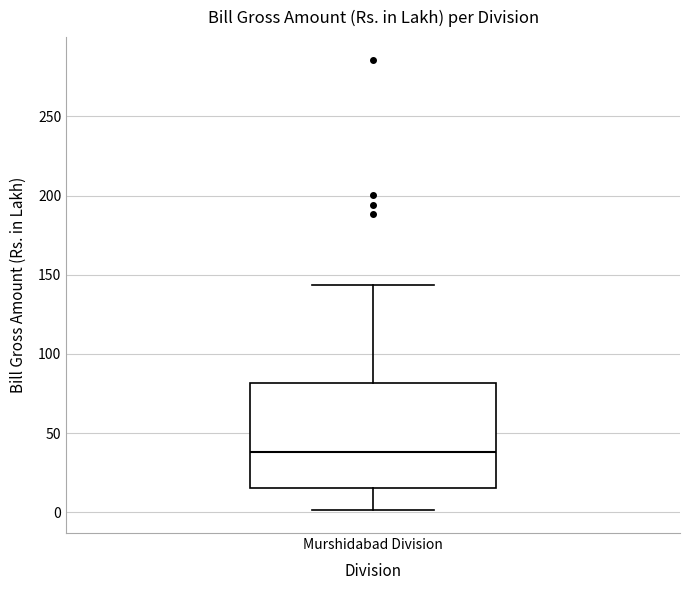

Read this box plot against the y-axis: the position of the median line, the range covered by the box, and the ends of both whiskers. The values are not printed on the chart, so give them approximately, as read against the axis.

median 40, box 15 to 80, whiskers 0 to 145